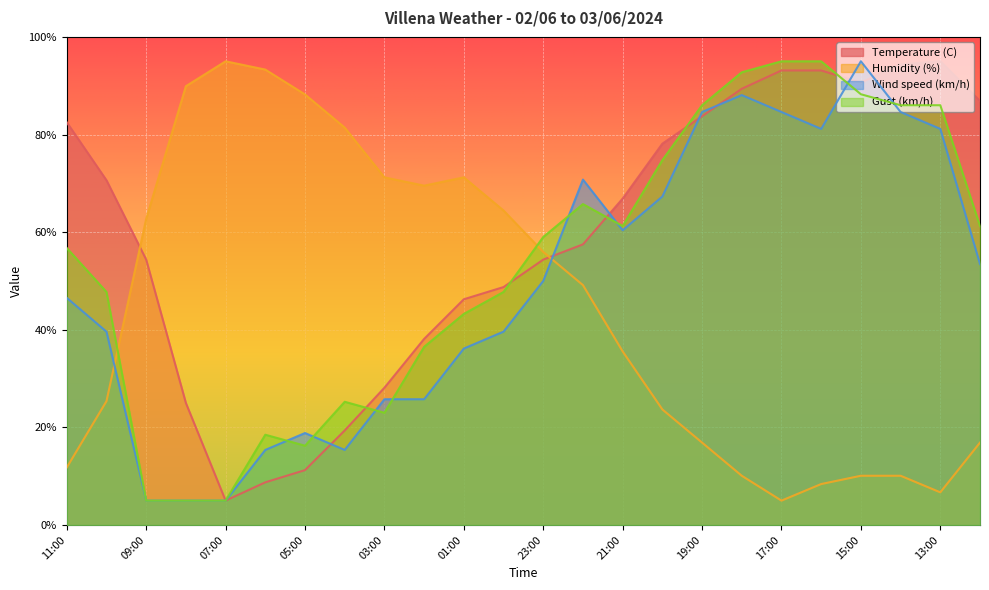

What is the average value of the Gust (km/h) series?

53.4